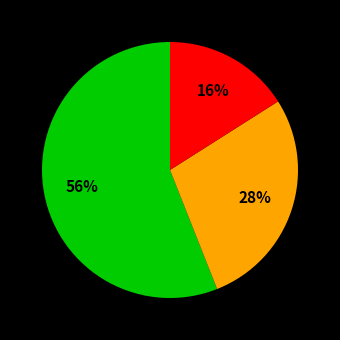

How many segments does this pie chart have?

3